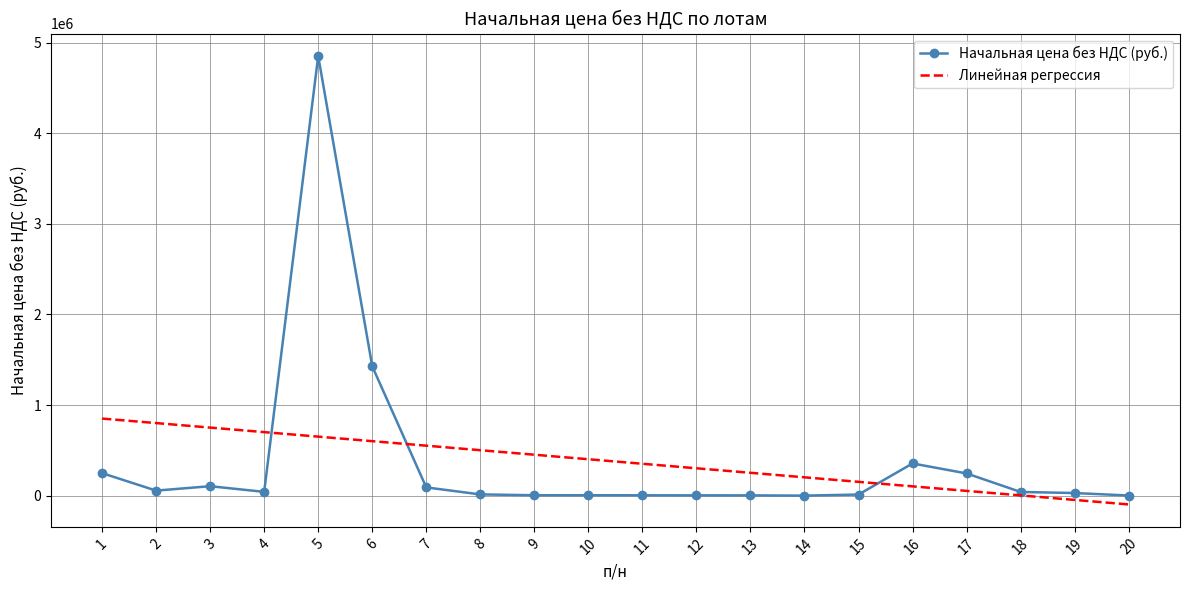

What value does the Линейная регрессия series have at 5?

651372.2